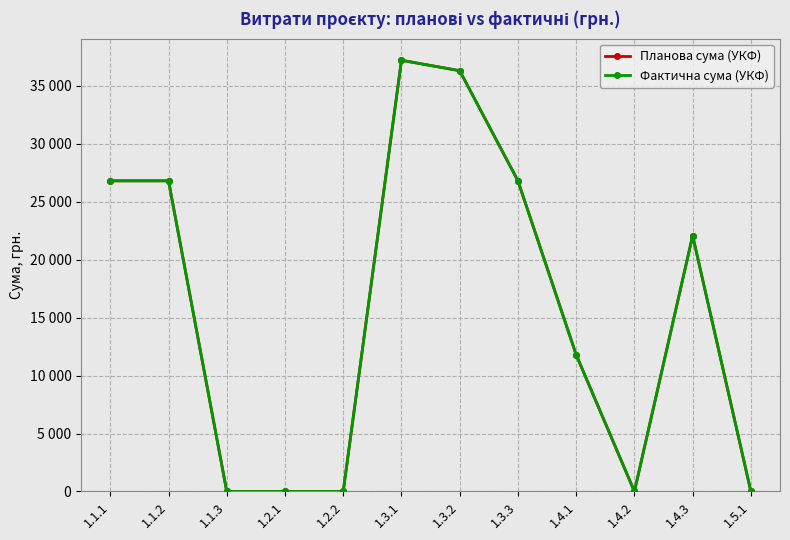

What is the value of the Планова сума (УКФ) point at the 9th from the left?

11792